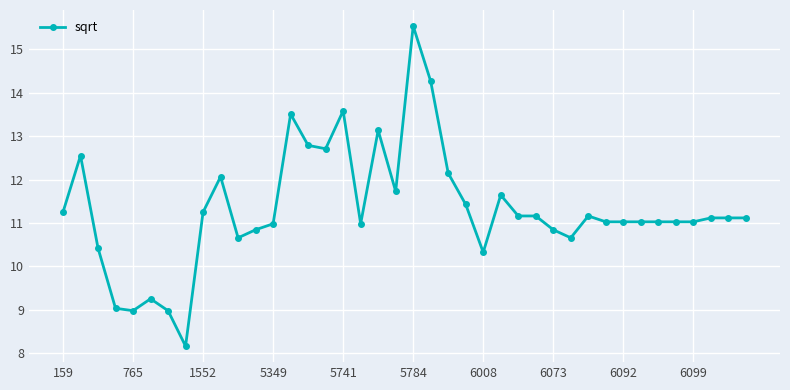

What is the average value?

11.3